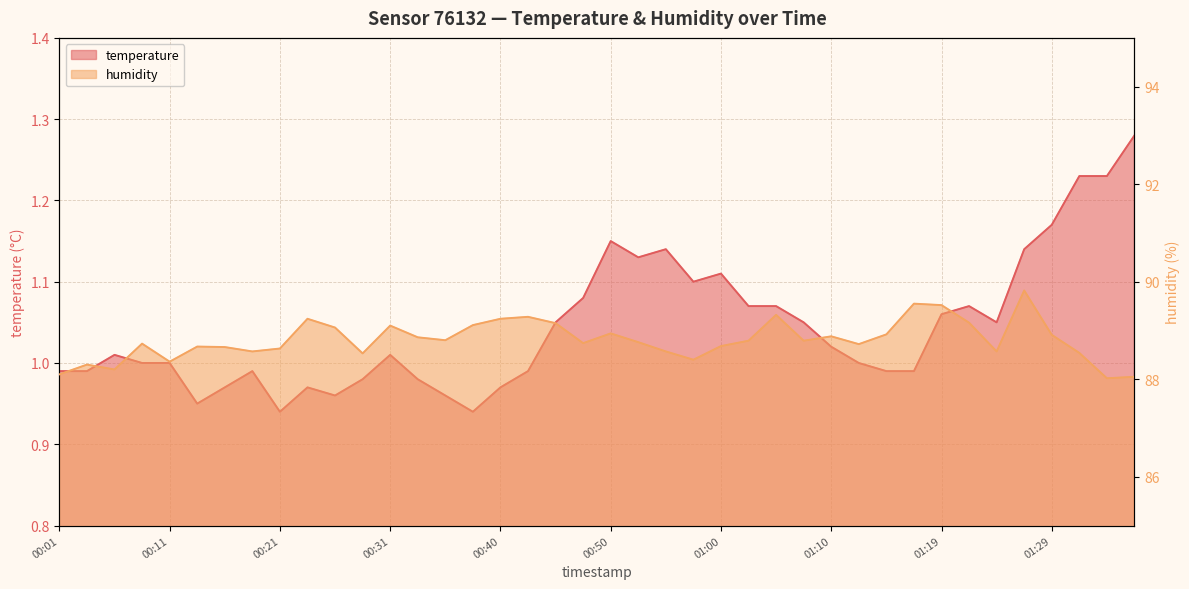

Where is the first local maximum for temperature?

00:06